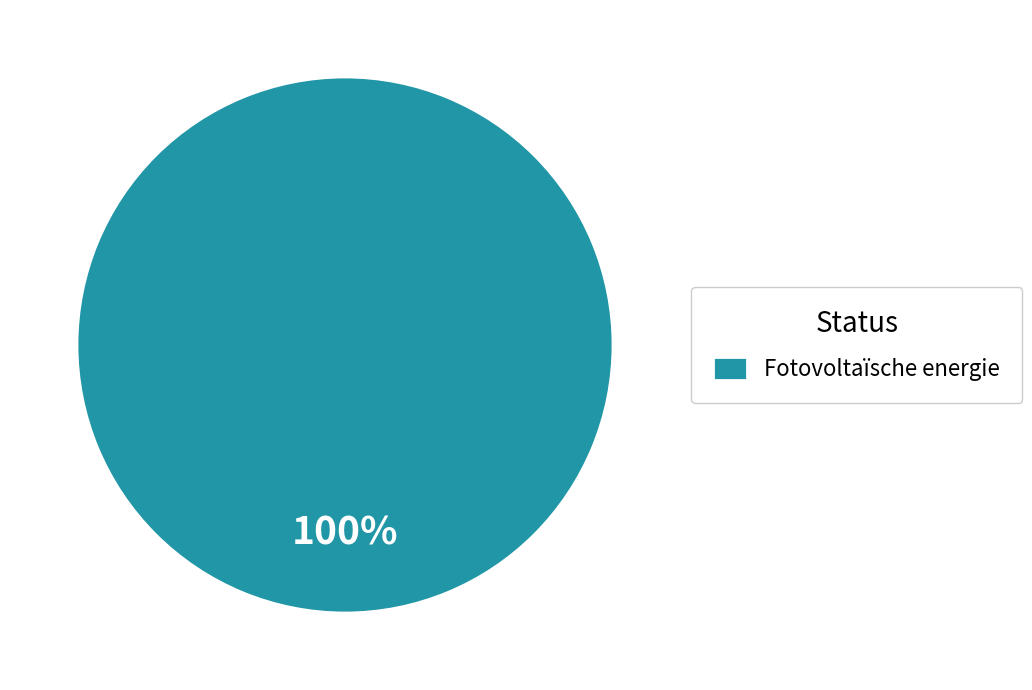

Rank the categories by value from lowest to highest.

Fotovoltaïsche energie